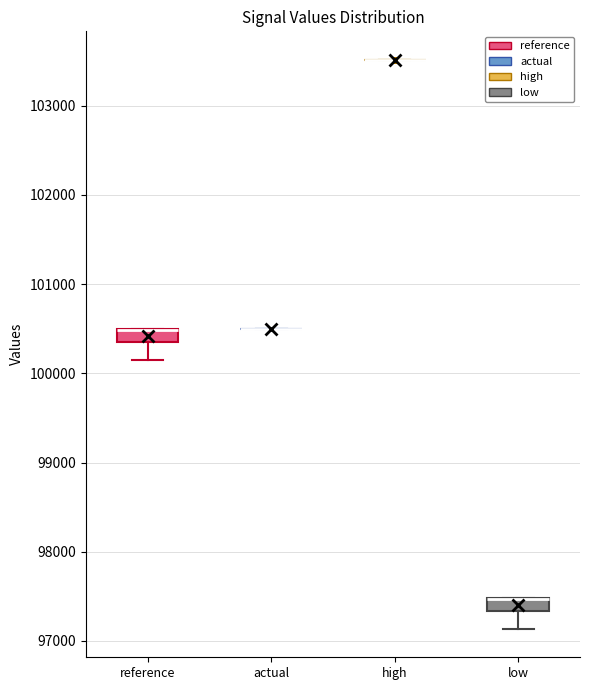

Reading left to right, read every box against the y-axis: the position of its median line, the range the box covers, and the ends of its whiskers. The values are not printed on the chart, so give them approximately, as read against the axis.

reference: median 100500 (drawn on the box's upper edge), box 100300 to 100500, whiskers 100200 to 100500
actual: box collapsed to a line at 100500, whiskers 100500 to 100500
high: box collapsed to a line at 103500, whiskers 103500 to 103500
low: median 97500 (drawn on the box's upper edge), box 97300 to 97500, whiskers 97100 to 97500